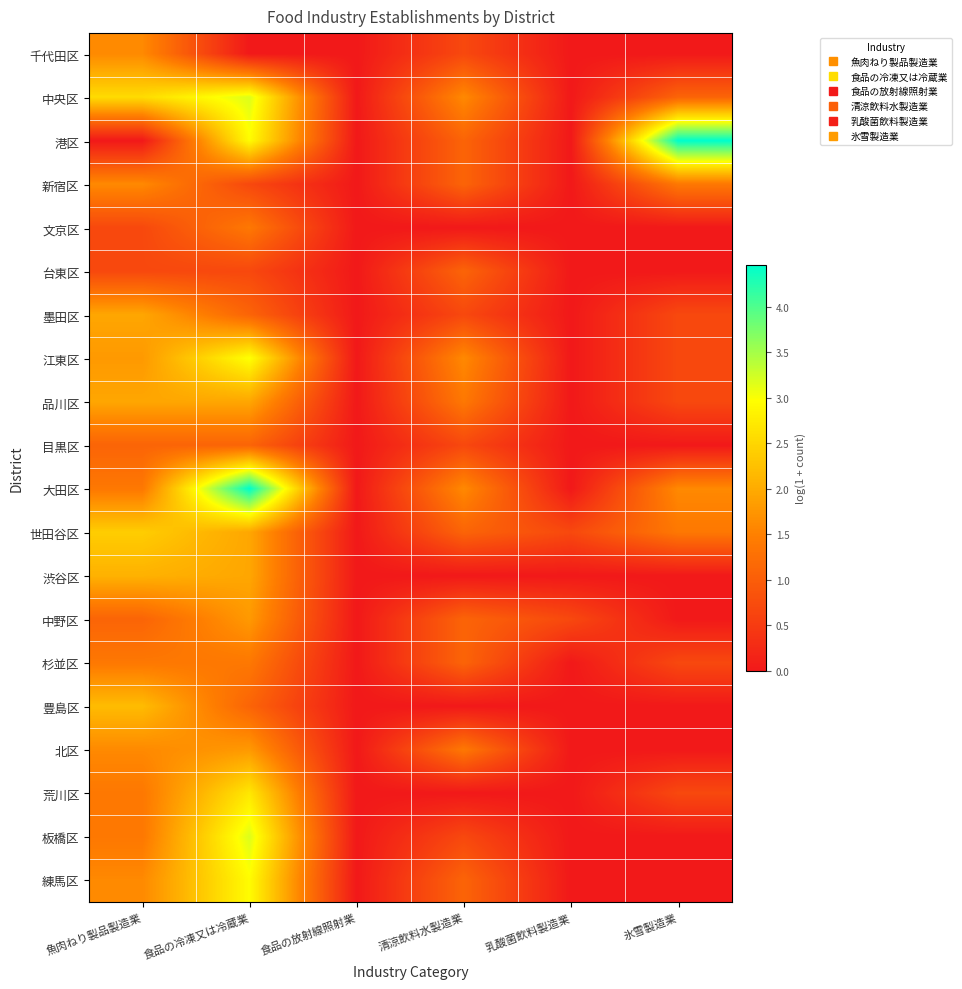

Reading left to right, extract all data points from this chart.

千代田区: 魚肉ねり製品製造業=1.6	食品の冷凍又は冷蔵業=0.0	食品の放射線照射業=0.0	清涼飲料水製造業=0.7	乳酸菌飲料製造業=0.0	氷雪製造業=0.0
中央区: 魚肉ねり製品製造業=2.6	食品の冷凍又は冷蔵業=3.2	食品の放射線照射業=0.0	清涼飲料水製造業=1.6	乳酸菌飲料製造業=0.0	氷雪製造業=1.1
港区: 魚肉ねり製品製造業=0.0	食品の冷凍又は冷蔵業=2.9	食品の放射線照射業=0.0	清涼飲料水製造業=1.1	乳酸菌飲料製造業=0.0	氷雪製造業=4.5
新宿区: 魚肉ねり製品製造業=1.6	食品の冷凍又は冷蔵業=0.7	食品の放射線照射業=0.0	清涼飲料水製造業=1.1	乳酸菌飲料製造業=0.0	氷雪製造業=1.4
文京区: 魚肉ねり製品製造業=0.7	食品の冷凍又は冷蔵業=1.4	食品の放射線照射業=0.0	清涼飲料水製造業=0.0	乳酸菌飲料製造業=0.0	氷雪製造業=0.0
台東区: 魚肉ねり製品製造業=0.7	食品の冷凍又は冷蔵業=0.7	食品の放射線照射業=0.0	清涼飲料水製造業=1.1	乳酸菌飲料製造業=0.0	氷雪製造業=0.0
墨田区: 魚肉ねり製品製造業=1.9	食品の冷凍又は冷蔵業=1.1	食品の放射線照射業=0.0	清涼飲料水製造業=0.7	乳酸菌飲料製造業=0.0	氷雪製造業=0.7
江東区: 魚肉ねり製品製造業=1.8	食品の冷凍又は冷蔵業=3.0	食品の放射線照射業=0.0	清涼飲料水製造業=1.6	乳酸菌飲料製造業=0.0	氷雪製造業=0.7
品川区: 魚肉ねり製品製造業=1.9	食品の冷凍又は冷蔵業=1.9	食品の放射線照射業=0.0	清涼飲料水製造業=1.4	乳酸菌飲料製造業=0.0	氷雪製造業=0.7
目黒区: 魚肉ねり製品製造業=1.1	食品の冷凍又は冷蔵業=1.1	食品の放射線照射業=0.0	清涼飲料水製造業=0.7	乳酸菌飲料製造業=0.0	氷雪製造業=0.0
大田区: 魚肉ねり製品製造業=1.4	食品の冷凍又は冷蔵業=4.5	食品の放射線照射業=0.0	清涼飲料水製造業=1.6	乳酸菌飲料製造業=0.0	氷雪製造業=1.6
世田谷区: 魚肉ねり製品製造業=2.4	食品の冷凍又は冷蔵業=1.9	食品の放射線照射業=0.0	清涼飲料水製造業=1.1	乳酸菌飲料製造業=0.7	氷雪製造業=1.4
渋谷区: 魚肉ねり製品製造業=2.1	食品の冷凍又は冷蔵業=1.9	食品の放射線照射業=0.0	清涼飲料水製造業=0.0	乳酸菌飲料製造業=0.0	氷雪製造業=0.0
中野区: 魚肉ねり製品製造業=1.1	食品の冷凍又は冷蔵業=1.8	食品の放射線照射業=0.0	清涼飲料水製造業=1.1	乳酸菌飲料製造業=0.7	氷雪製造業=0.0
杉並区: 魚肉ねり製品製造業=1.4	食品の冷凍又は冷蔵業=1.4	食品の放射線照射業=0.0	清涼飲料水製造業=1.1	乳酸菌飲料製造業=0.0	氷雪製造業=0.7
豊島区: 魚肉ねり製品製造業=2.2	食品の冷凍又は冷蔵業=1.1	食品の放射線照射業=0.0	清涼飲料水製造業=0.0	乳酸菌飲料製造業=0.0	氷雪製造業=0.0
北区: 魚肉ねり製品製造業=1.6	食品の冷凍又は冷蔵業=1.8	食品の放射線照射業=0.0	清涼飲料水製造業=1.4	乳酸菌飲料製造業=0.0	氷雪製造業=0.0
荒川区: 魚肉ねり製品製造業=1.4	食品の冷凍又は冷蔵業=2.7	食品の放射線照射業=0.0	清涼飲料水製造業=0.0	乳酸菌飲料製造業=0.0	氷雪製造業=0.7
板橋区: 魚肉ねり製品製造業=1.4	食品の冷凍又は冷蔵業=3.2	食品の放射線照射業=0.0	清涼飲料水製造業=0.7	乳酸菌飲料製造業=0.0	氷雪製造業=0.0
練馬区: 魚肉ねり製品製造業=1.6	食品の冷凍又は冷蔵業=2.9	食品の放射線照射業=0.0	清涼飲料水製造業=1.1	乳酸菌飲料製造業=0.0	氷雪製造業=0.0